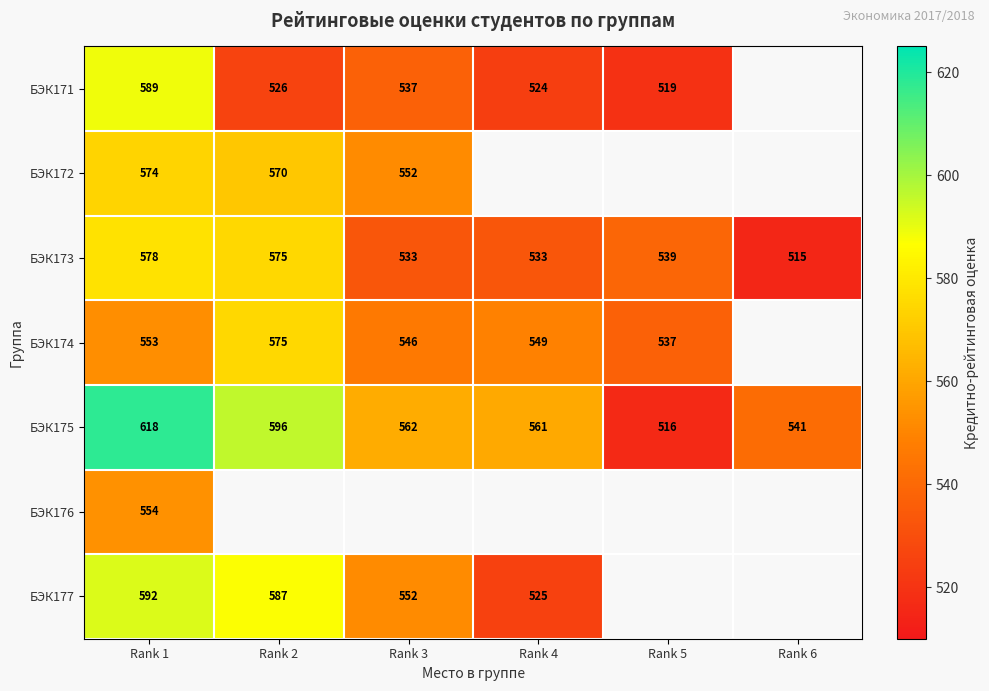

True or false: БЭК173 has a value of 807 at Rank 4.

False